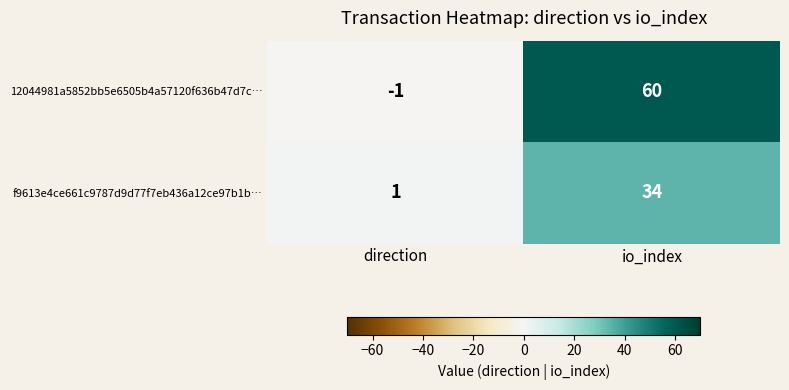

Reading right to left, transcribe all the data shown in this chart.

12044981a5852bb5e6505b4a57120f636b47d7c…: io_index=60	direction=-1
f9613e4ce661c9787d9d77f7eb436a12ce97b1b…: io_index=34	direction=1